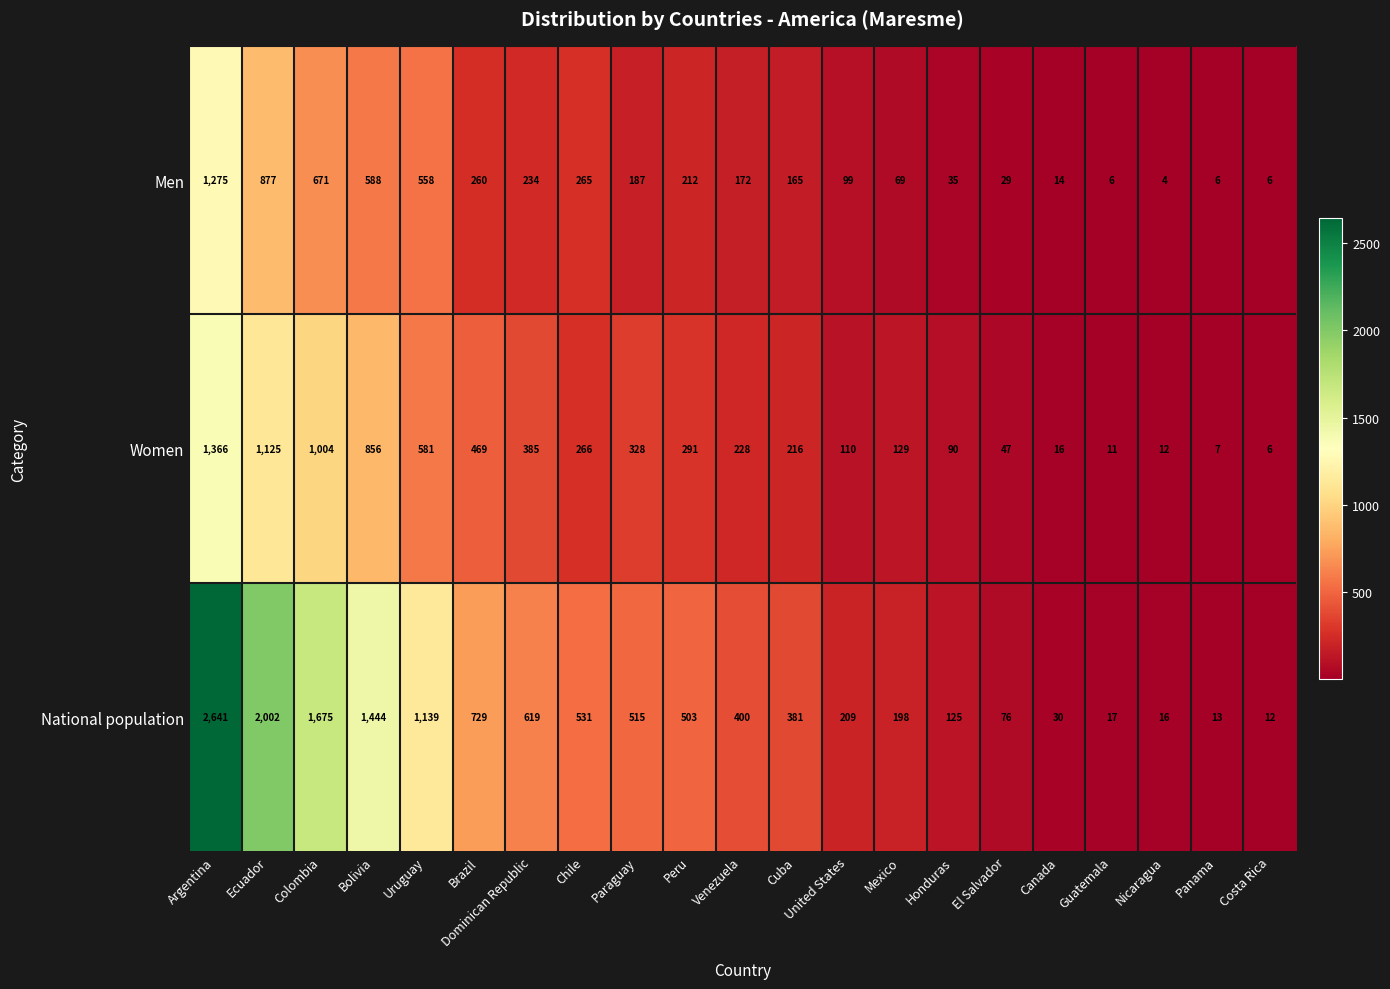

What is the sum of the Women values at Argentina and Costa Rica?

1372